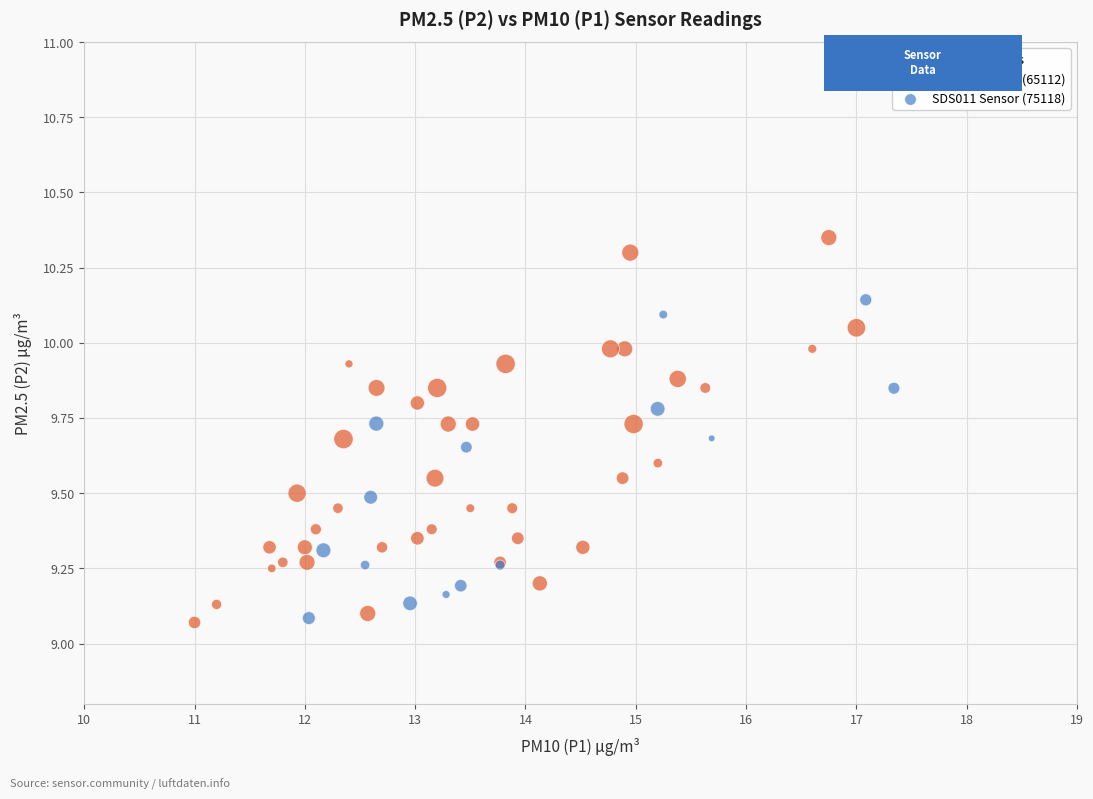

Which series has the widest spread of Y values?

SDS011 Sensor (65112)